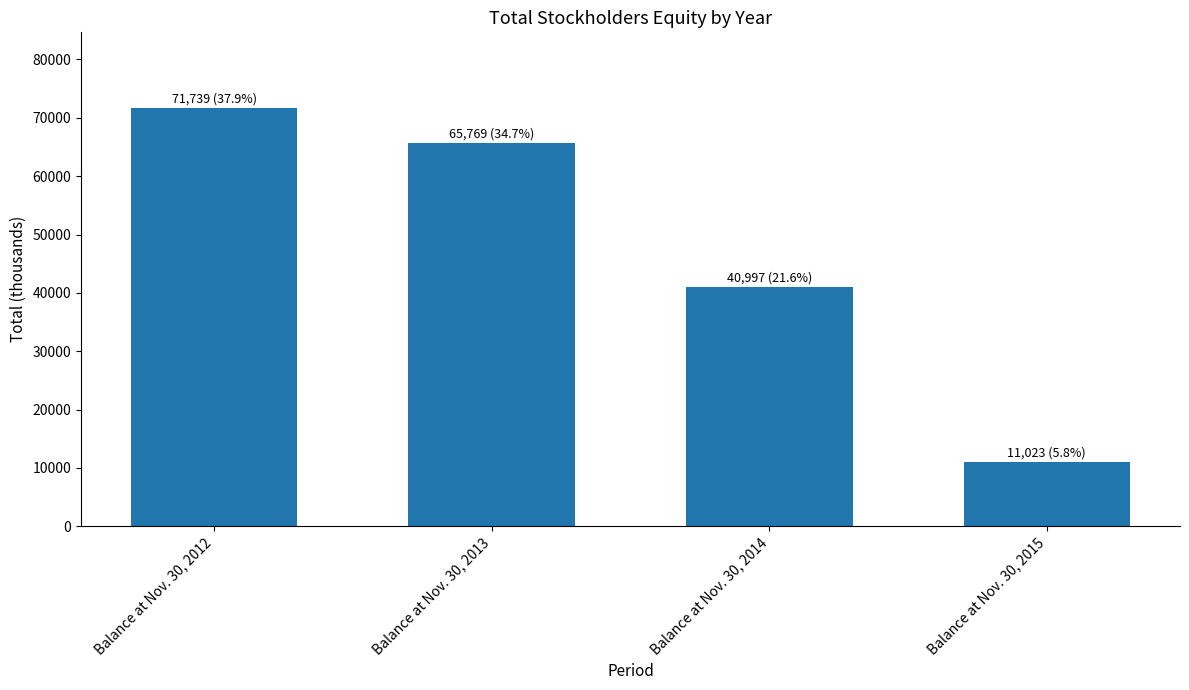

At which category does the chart reach its peak across all series?

Balance at Nov. 30, 2012